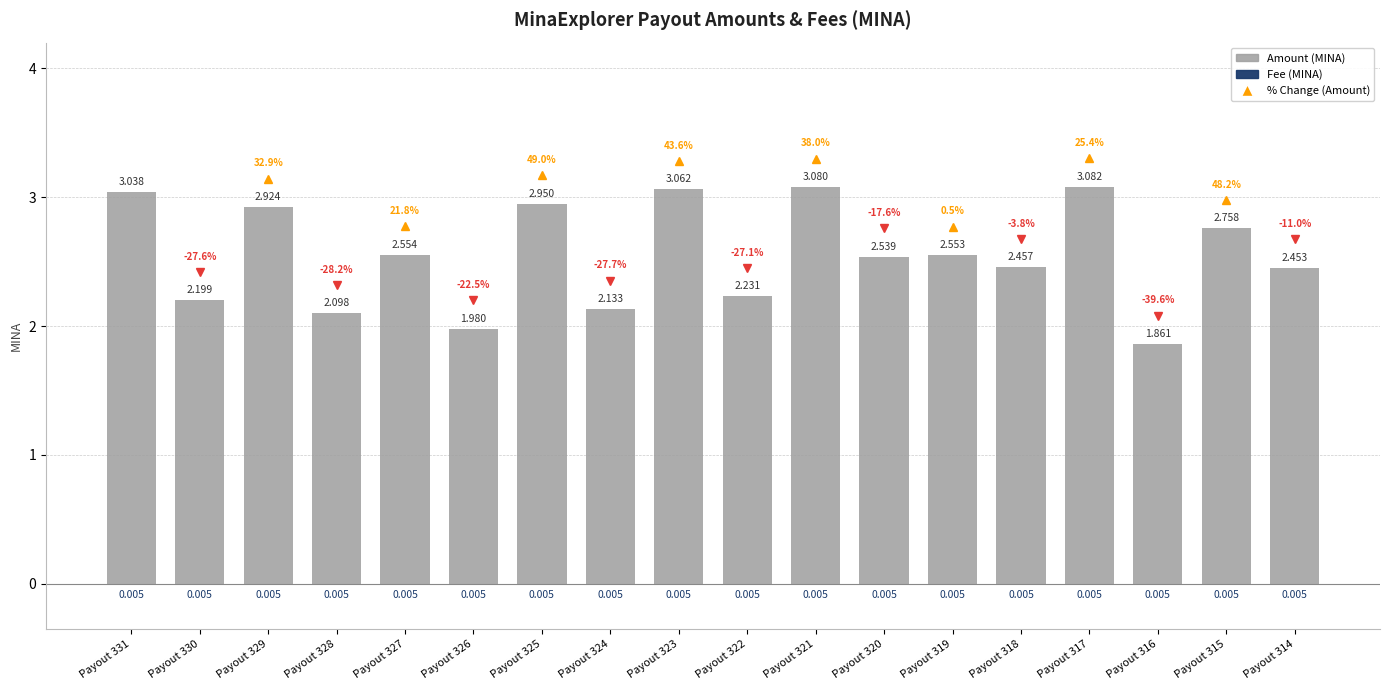

What is the spread (max minus min) of values at Payout 327?

2.6